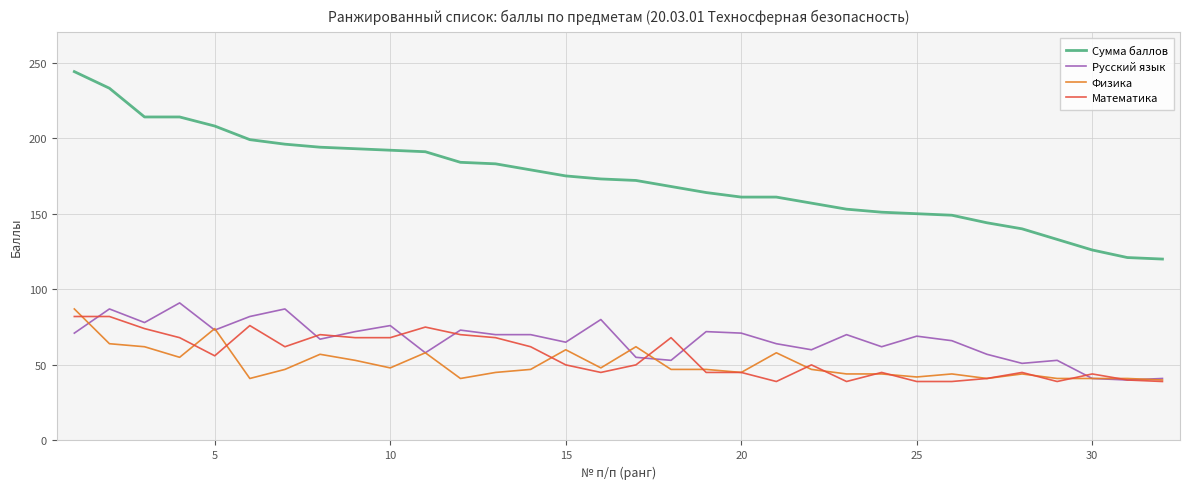

True or false: Сумма баллов and Русский язык intersect in this chart.

False